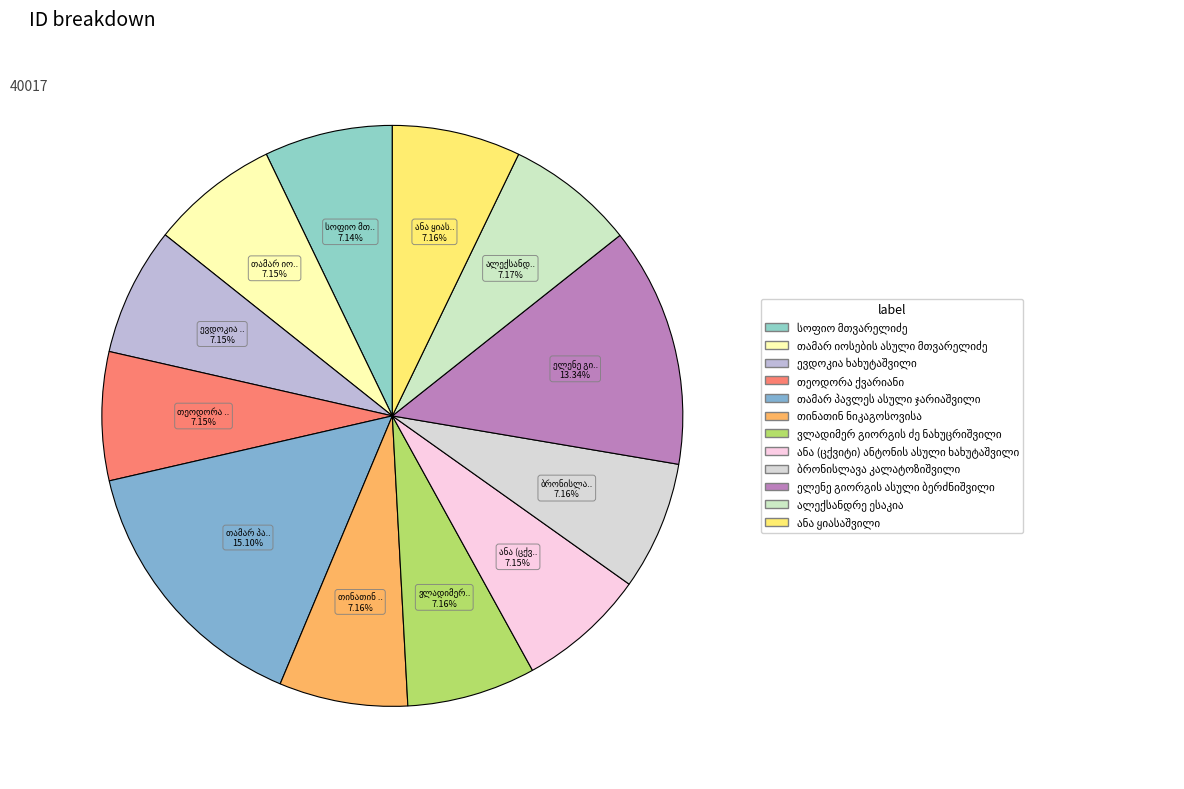

Rank the categories by value from highest to lowest.

თამარ პავლეს ასული ჯარიაშვილი, ელენე გიორგის ასული ბერძნიშვილი, ალექსანდრე ესაკია, ბრონისლავა კალატოზიშვილი, ვლადიმერ გიორგის ძე ნახუცრიშვილი, თინათინ ნიკაგოსოვისა, ანა ყიასაშვილი, ანა (ცქვიტი) ანტონის ასული ხახუტაშვილი, თეოდორა ქვარიანი, ევდოკია ხახუტაშვილი, თამარ იოსების ასული მთვარელიძე, სოფიო მთვარელიძე